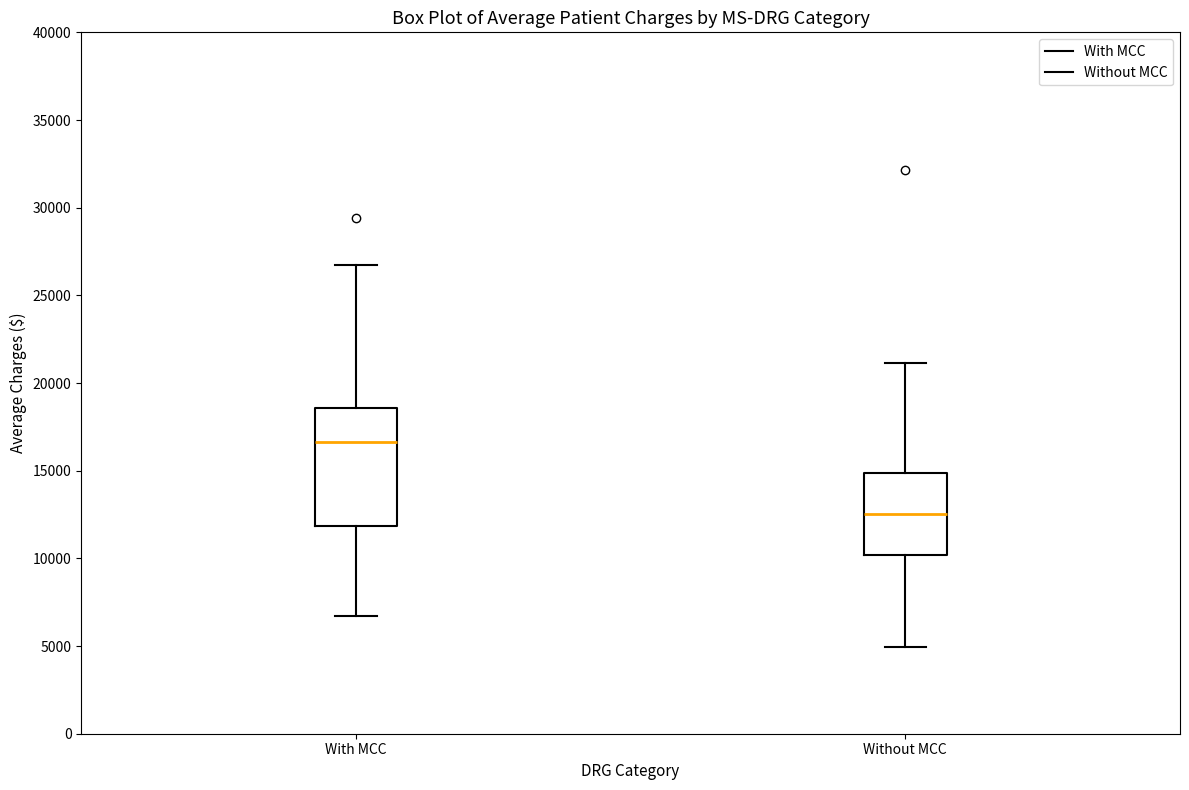

Reading left to right, transcribe this box plot: for each box, give where its median line is, the range the box spans, and where its two whiskers end, as read against the y-axis. The values are not printed on the chart, so give them approximately, as read against the axis.

With MCC: median 16500, box 12000 to 18500, whiskers 6500 to 26500
Without MCC: median 12500, box 10000 to 15000, whiskers 5000 to 21000